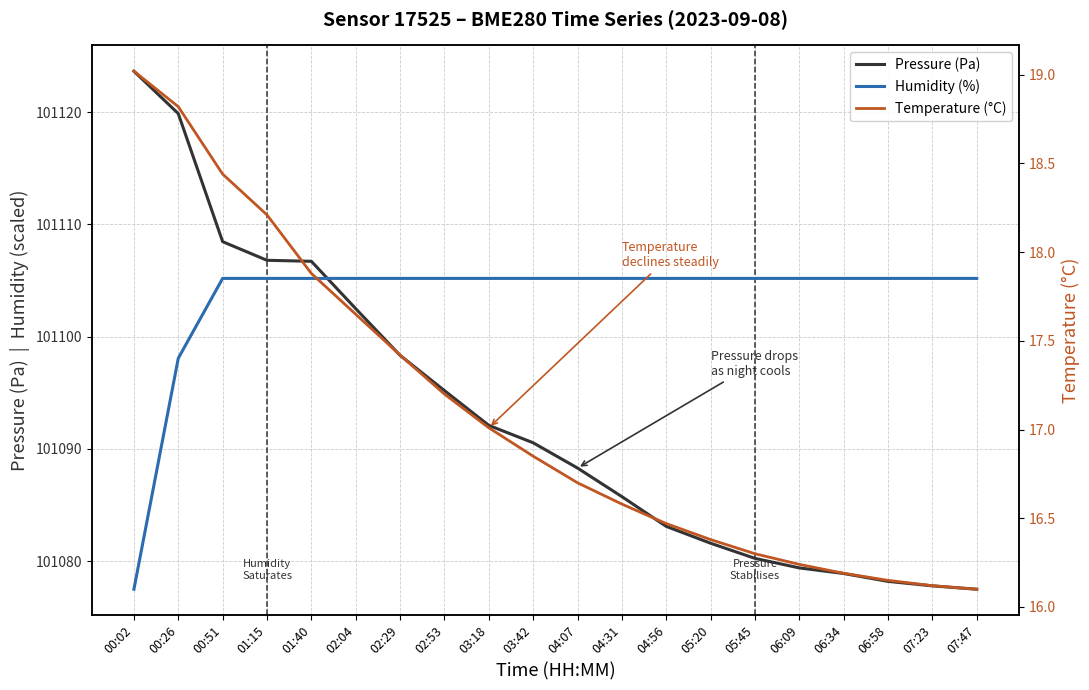

Reading right to left, what are all the values shown in this chart?

pressure: 101077.5	101077.8	101078.2	101078.9	101079.4	101080.2	101081.6	101083.1	101085.8	101088.3	101090.6	101092.1	101095.2	101098.3	101102.5	101106.7	101106.8	101108.5	101119.9	101123.7
humidity: 101105.2	101105.2	101105.2	101105.2	101105.2	101105.2	101105.2	101105.2	101105.2	101105.2	101105.2	101105.2	101105.2	101105.2	101105.2	101105.2	101105.2	101105.2	101098.1	101077.5
temperature: 16.1	16.1	16.1	16.2	16.2	16.3	16.4	16.5	16.6	16.7	16.9	17.0	17.2	17.4	17.6	17.9	18.2	18.4	18.8	19.0